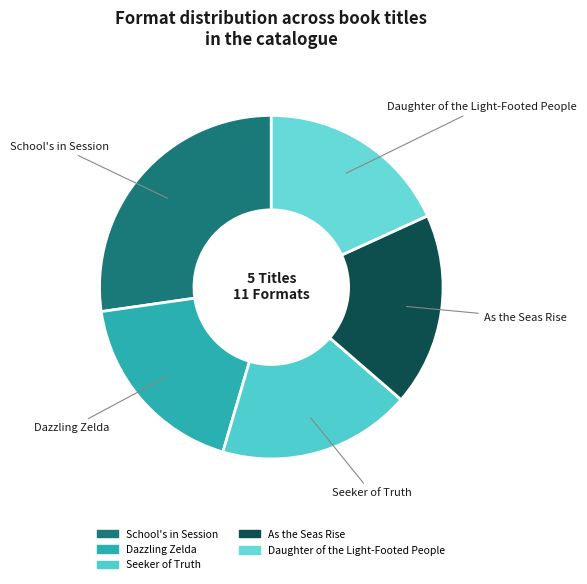

Do Daughter of the Light-Footed People and Seeker of Truth together represent more than half of the pie?

No